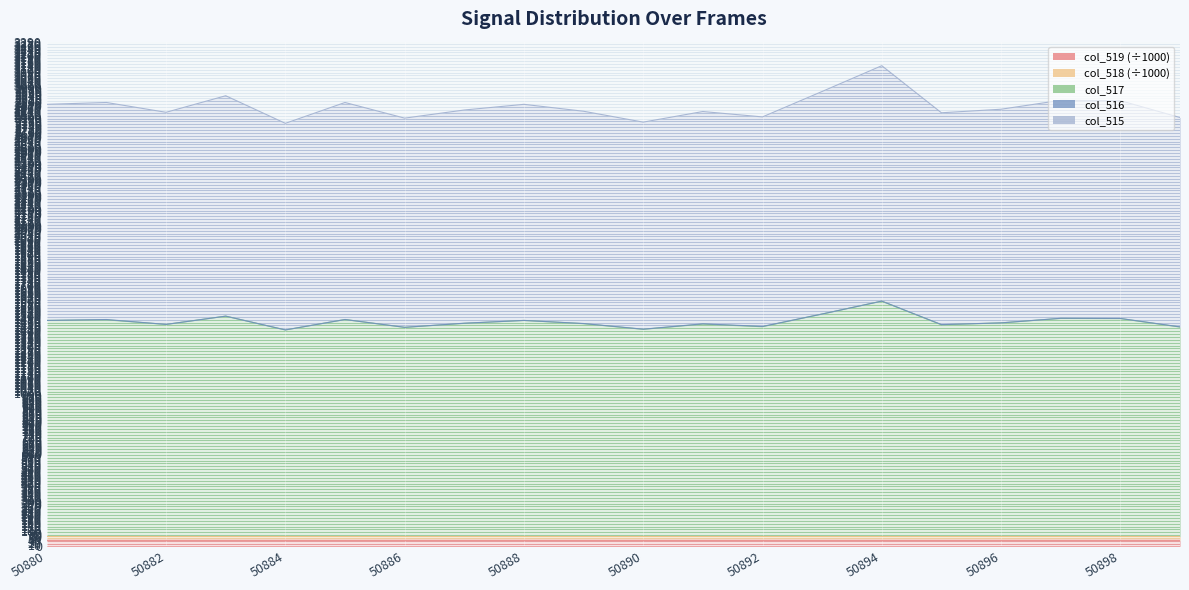

Does the chart display data point markers on the line(s)?

No